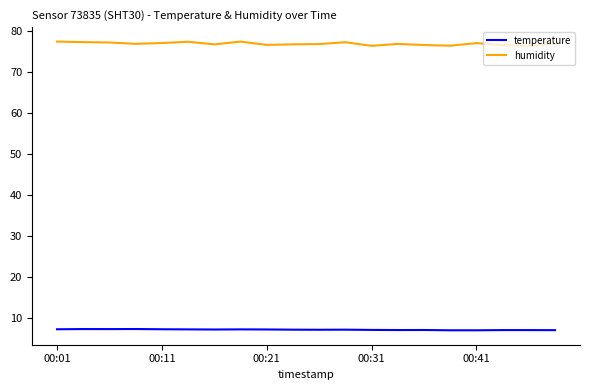

True or false: humidity and temperature cross at least once.

False